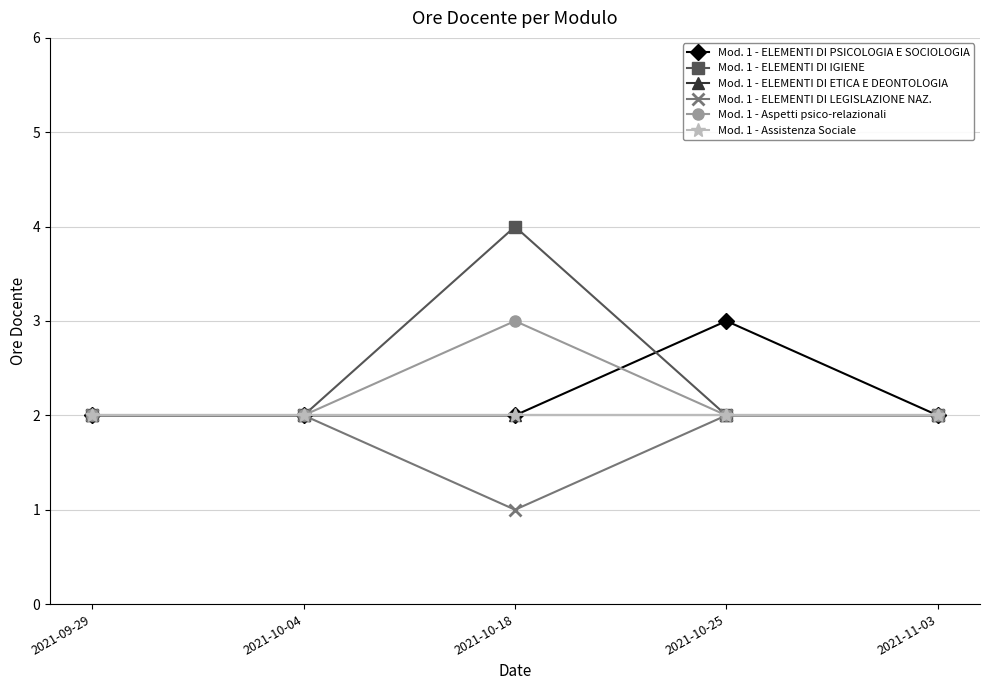

Which label corresponds to the largest value in the chart?

2021-10-18